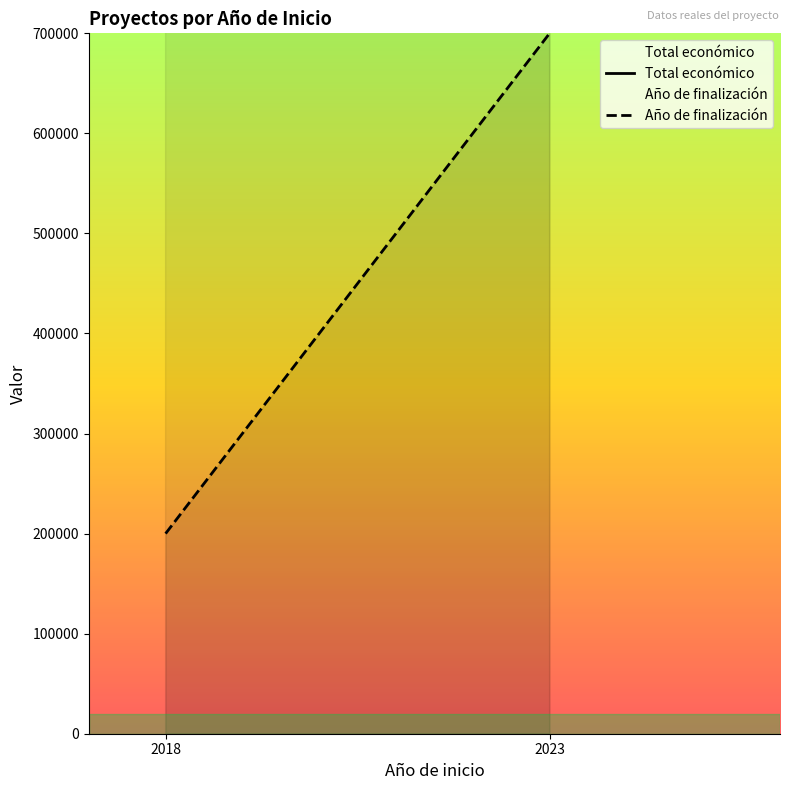

Reading left to right, extract all data points from this chart.

Total económico: 1097022	839624
Año de finalización: 200000	700000